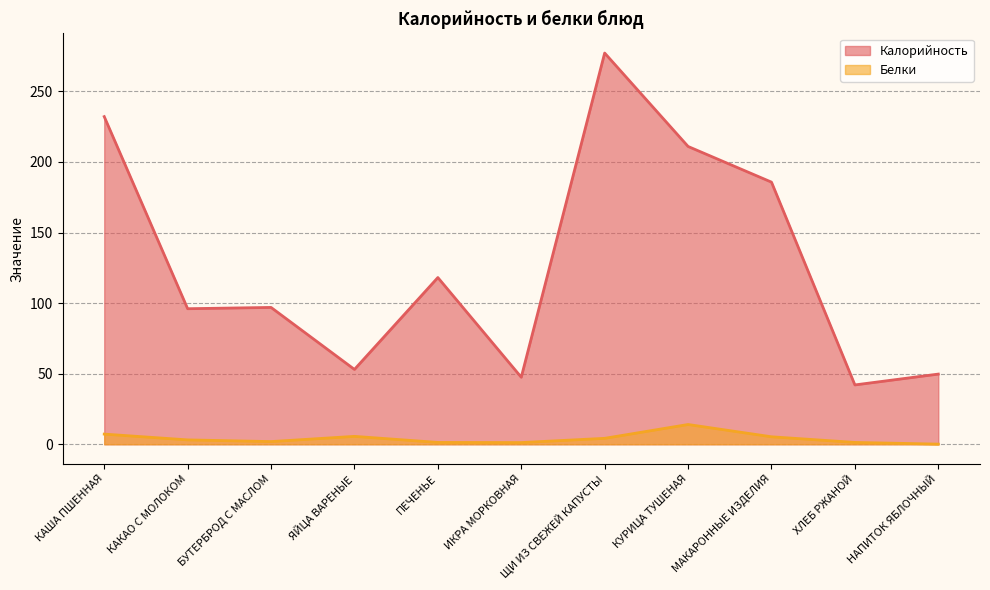

What position from the right is ЩИ ИЗ СВЕЖЕЙ КАПУСТЫ?

5